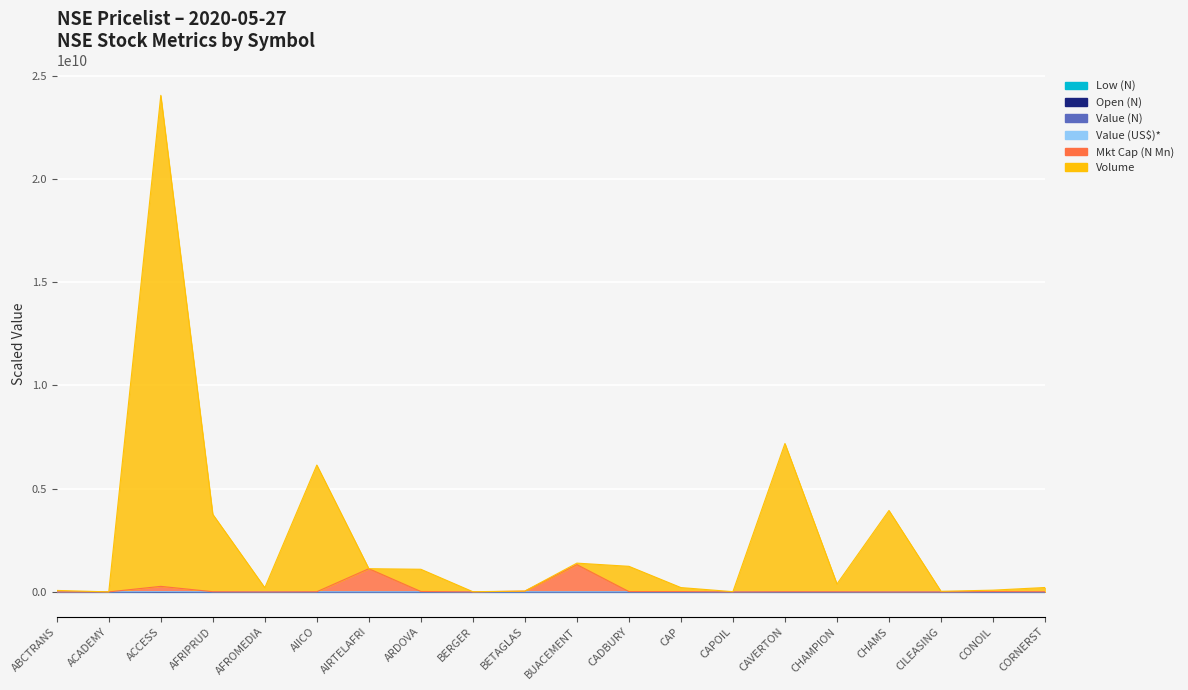

What is the label of the 1st point from the left?

ABCTRANS